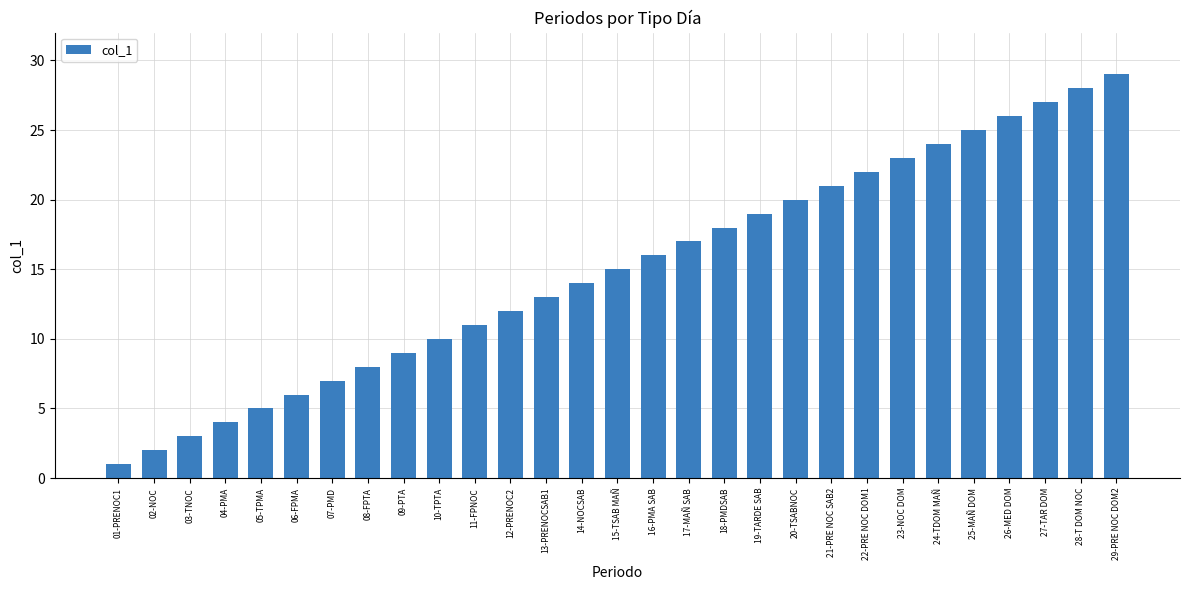

Where is the data nearest to the value 15?

15-TSAB MAÑ